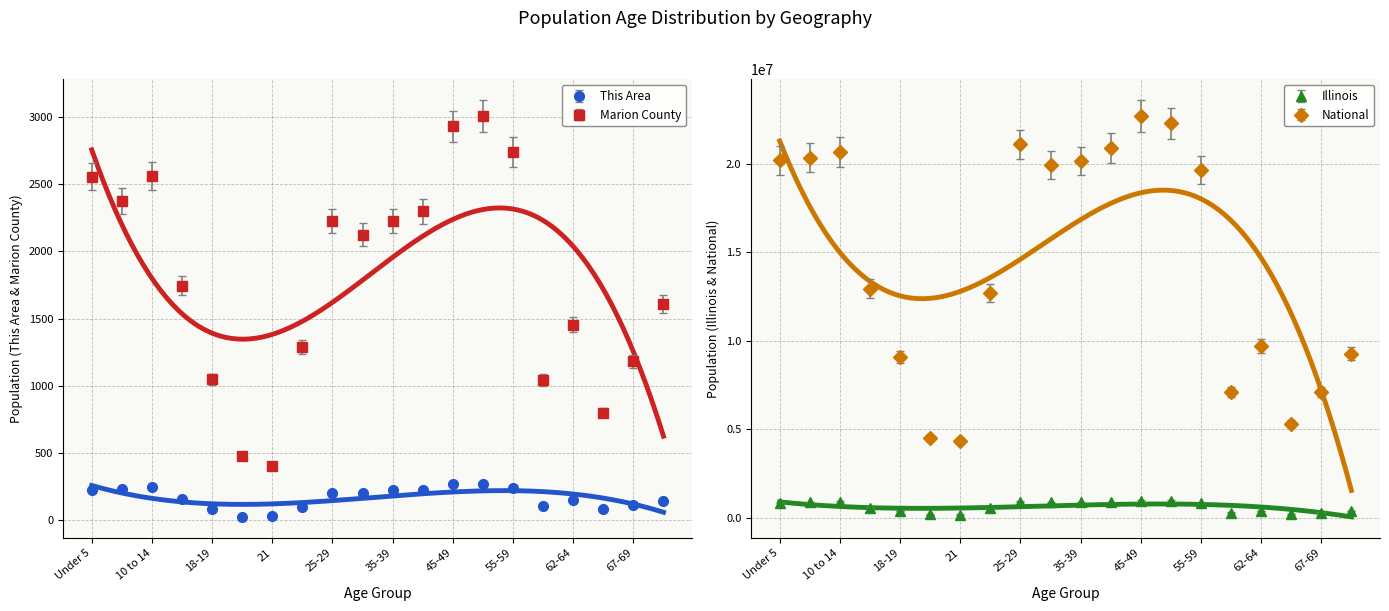

How many lines are shown in the chart?

4